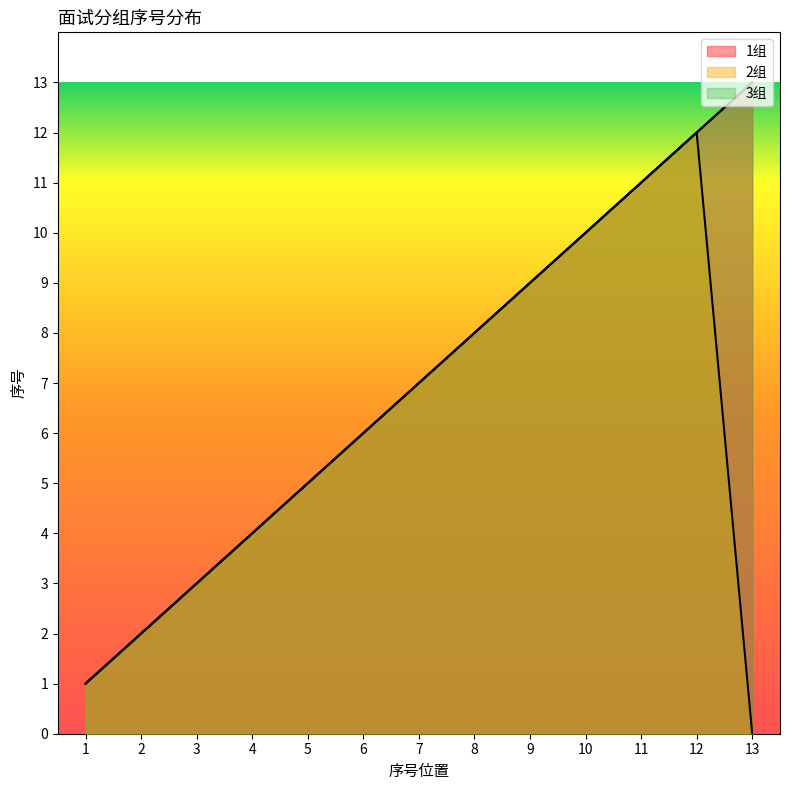

Where does the 3组 series first go above 7?

8